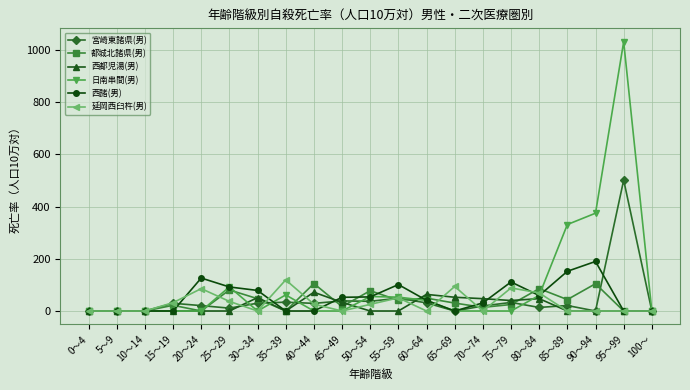

How many lines are shown in the chart?

6